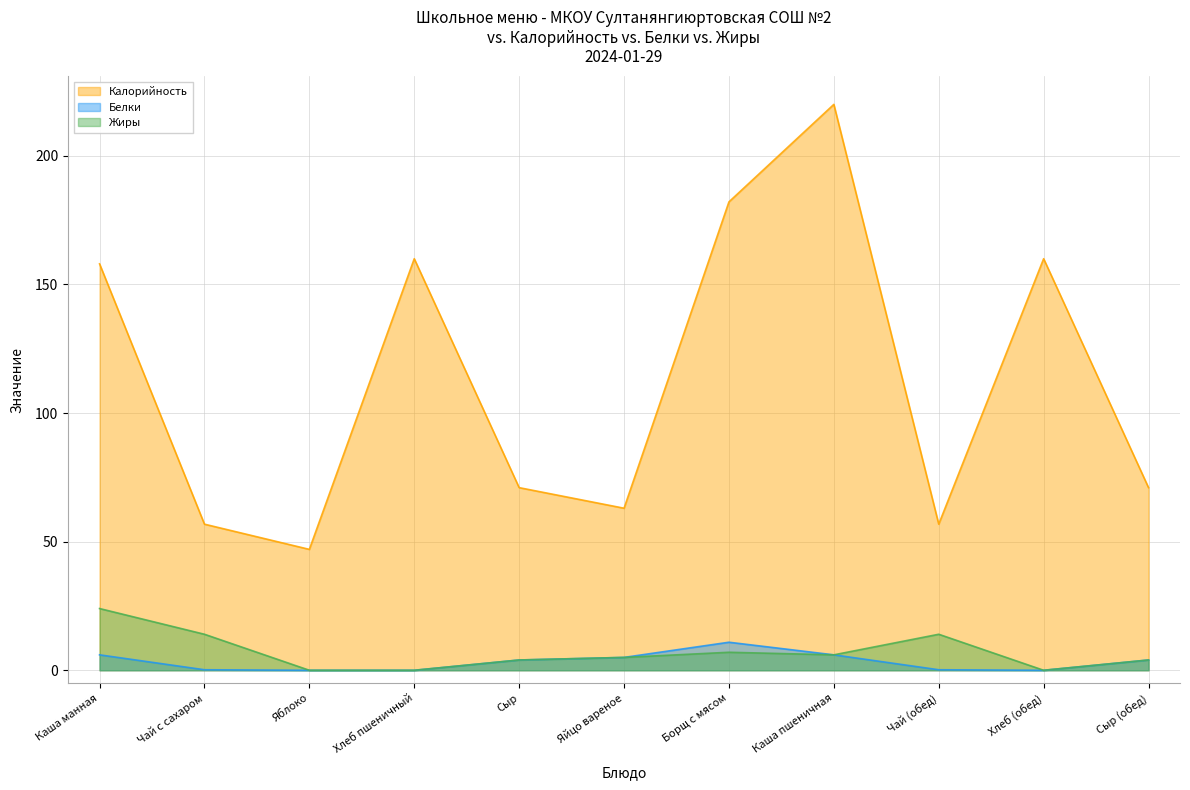

What is the difference between the highest and lowest values at Чай (обед)?

56.6